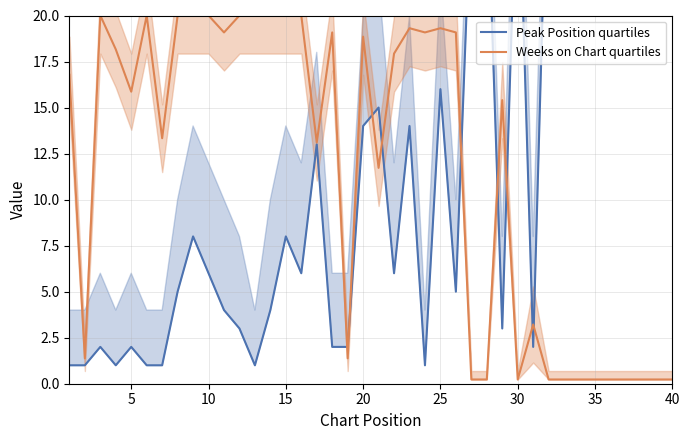

Is it true that Peak Position quartiles equals 7.7 at 20?

False